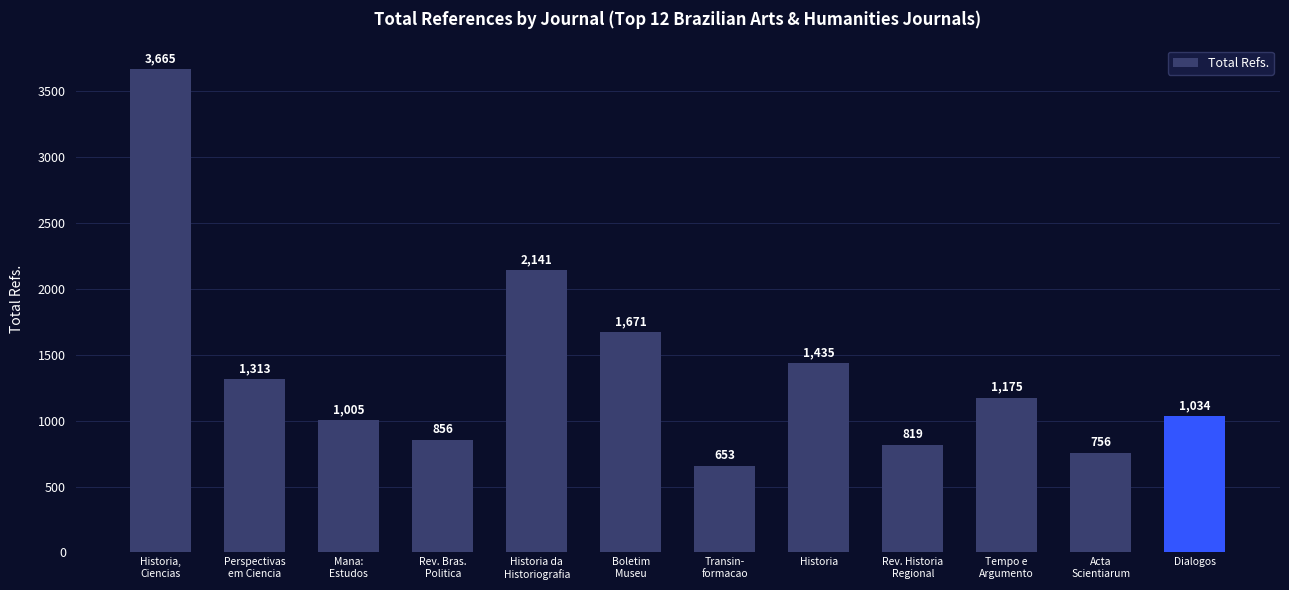

List the labels in order of value, largest first.

Historia,
Ciencias, Historia da
Historiografia, Boletim
Museu, Historia, Perspectivas
em Ciencia, Tempo e
Argumento, Dialogos, Mana:
Estudos, Rev. Bras.
Politica, Rev. Historia
Regional, Acta
Scientiarum, Transin-
formacao